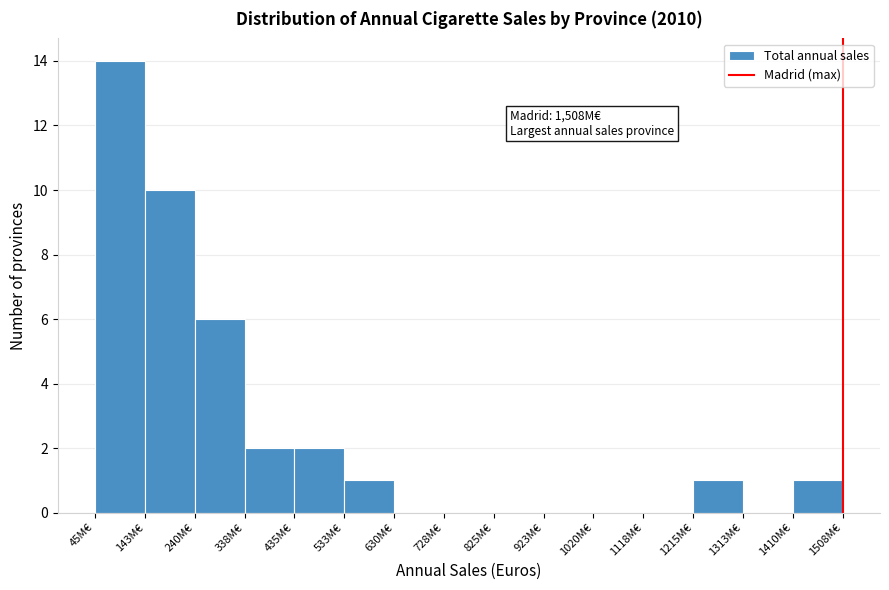

Reading left to right, extract all data points from this chart.

45M€=14	143M€=10	240M€=6	338M€=2	435M€=2	533M€=1	630M€=0	728M€=0	825M€=0	923M€=0	1020M€=0	1118M€=0	1215M€=1	1313M€=0	1410M€=1